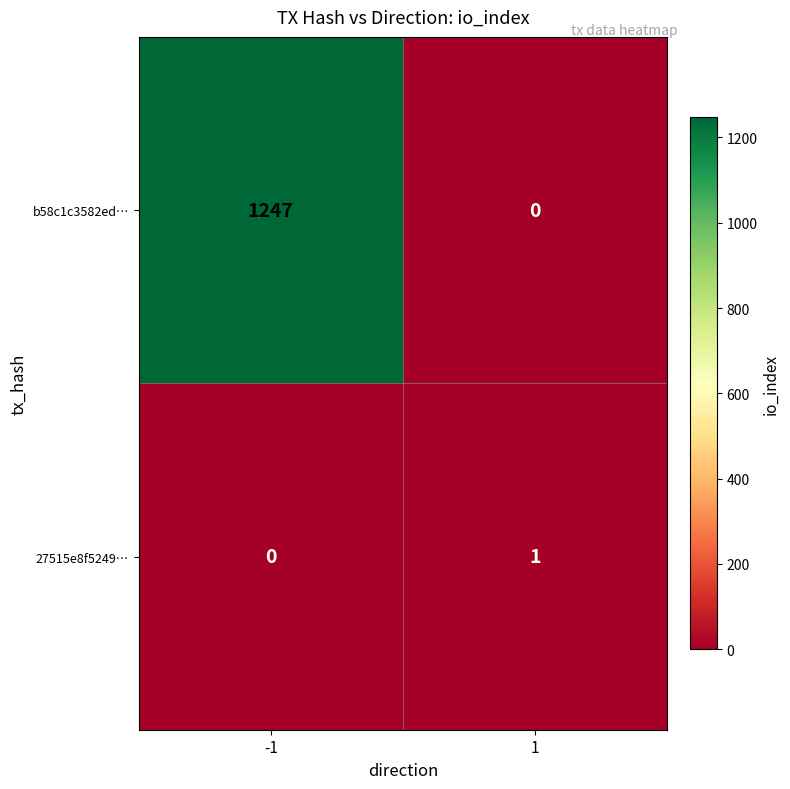

How many distinct data groups are displayed?

2